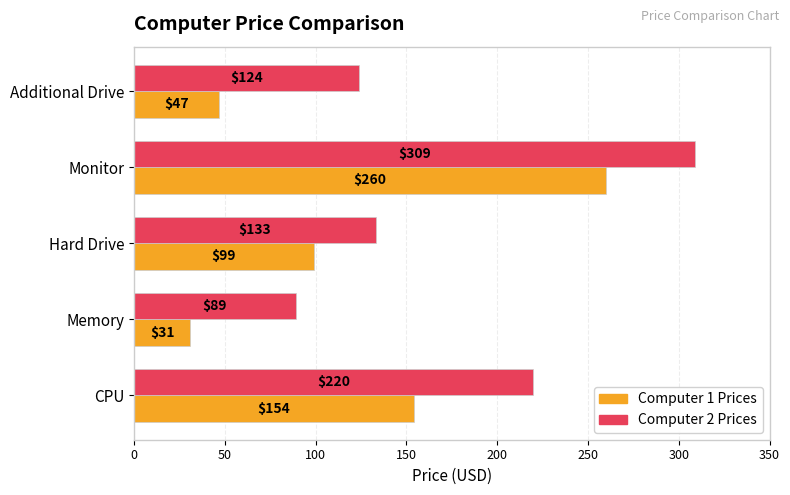

List the series in order of their overall mean, lowest first.

Computer 1 Prices, Computer 2 Prices